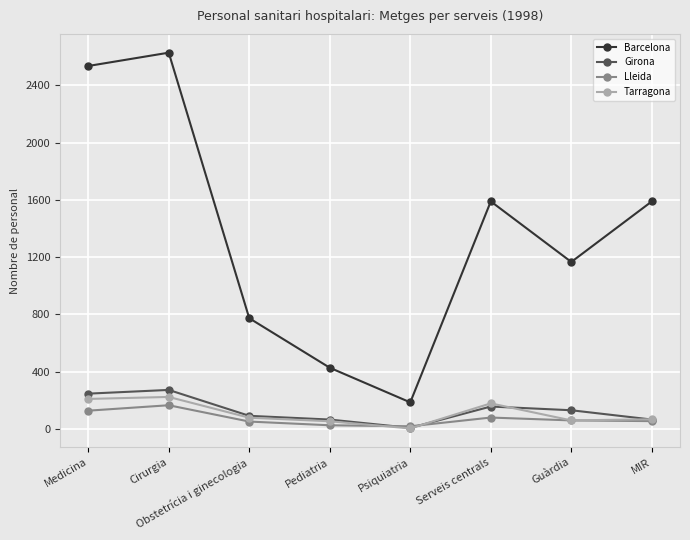

At which category is the sum across all series the highest?

Cirurgia